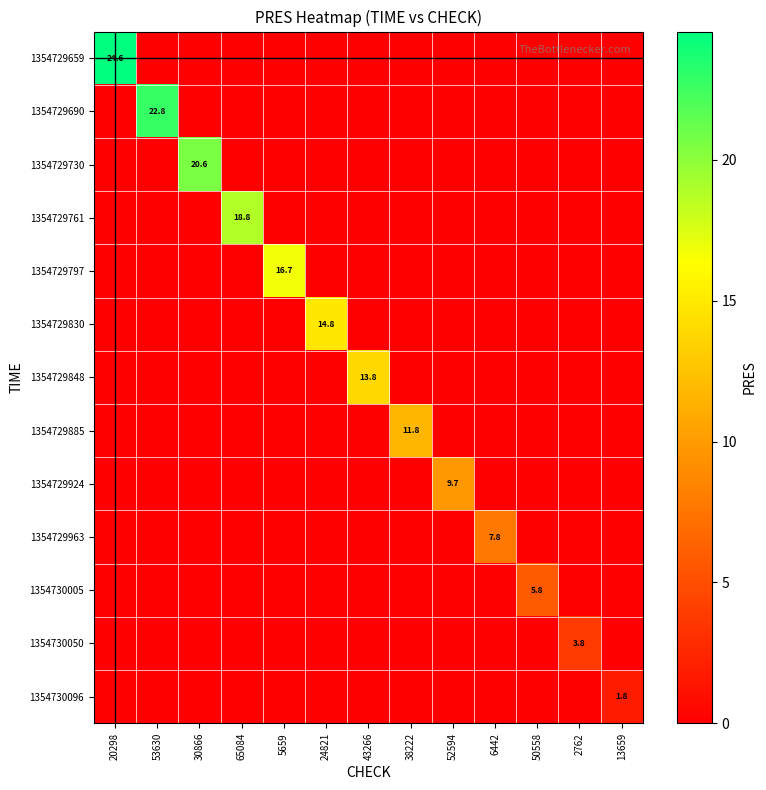

Which label corresponds to the smallest value in the chart?

53630